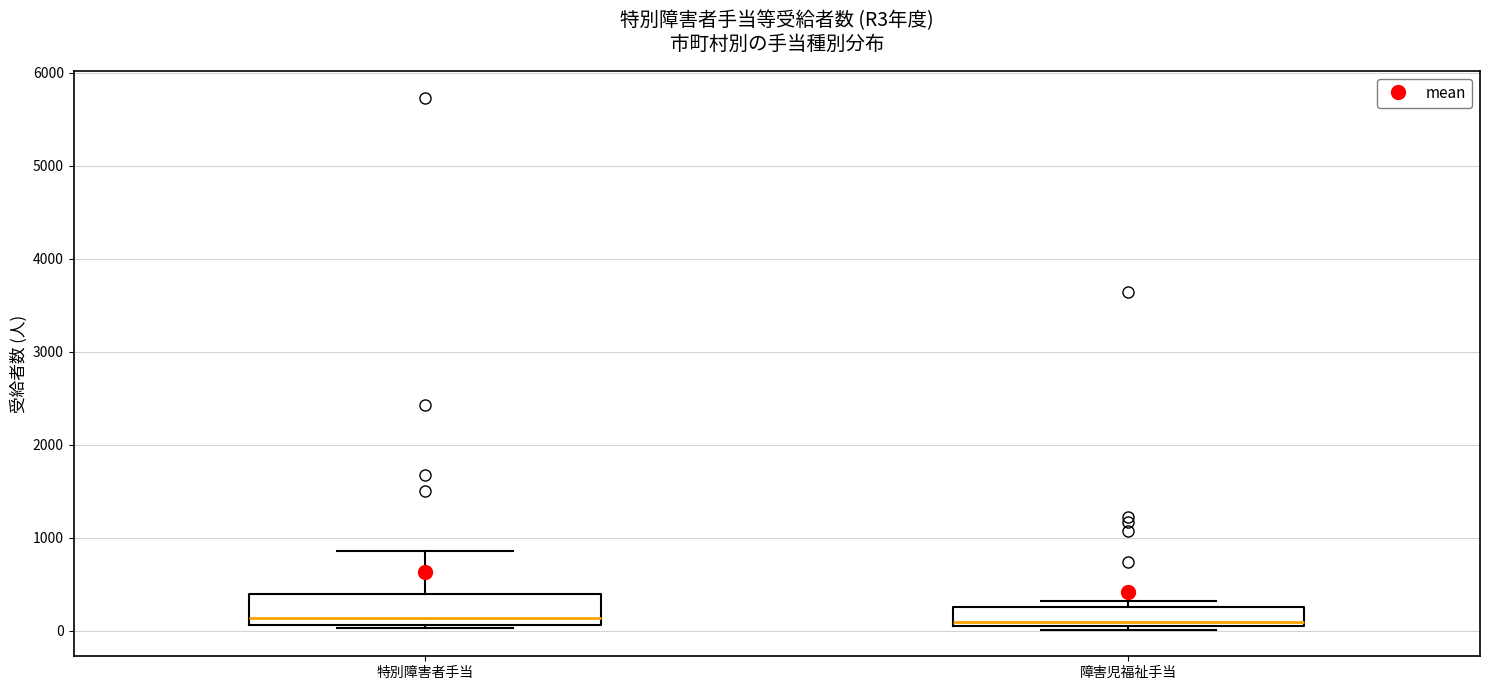

Reading left to right, transcribe this box plot: for each box, give where its median line is, the range the box spans, and where its two whiskers end, as read against the y-axis. The values are not printed on the chart, so give them approximately, as read against the axis.

特別障害者手当: median 100 (just above the box's lower edge), box 100 to 400, whiskers 0 to 900
障害児福祉手当: median 100 (just above the box's lower edge), box 100 to 300, whiskers 0 to 300 (just above the box's upper edge)